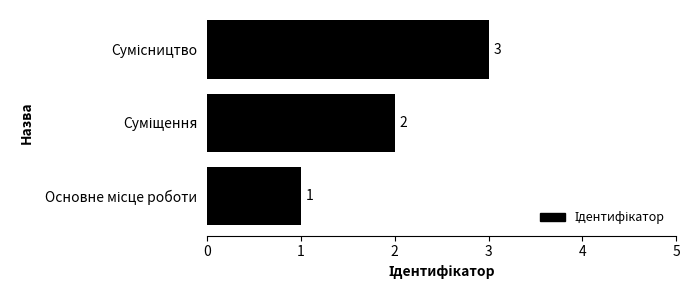

What is the difference between the maximum and minimum values?

2